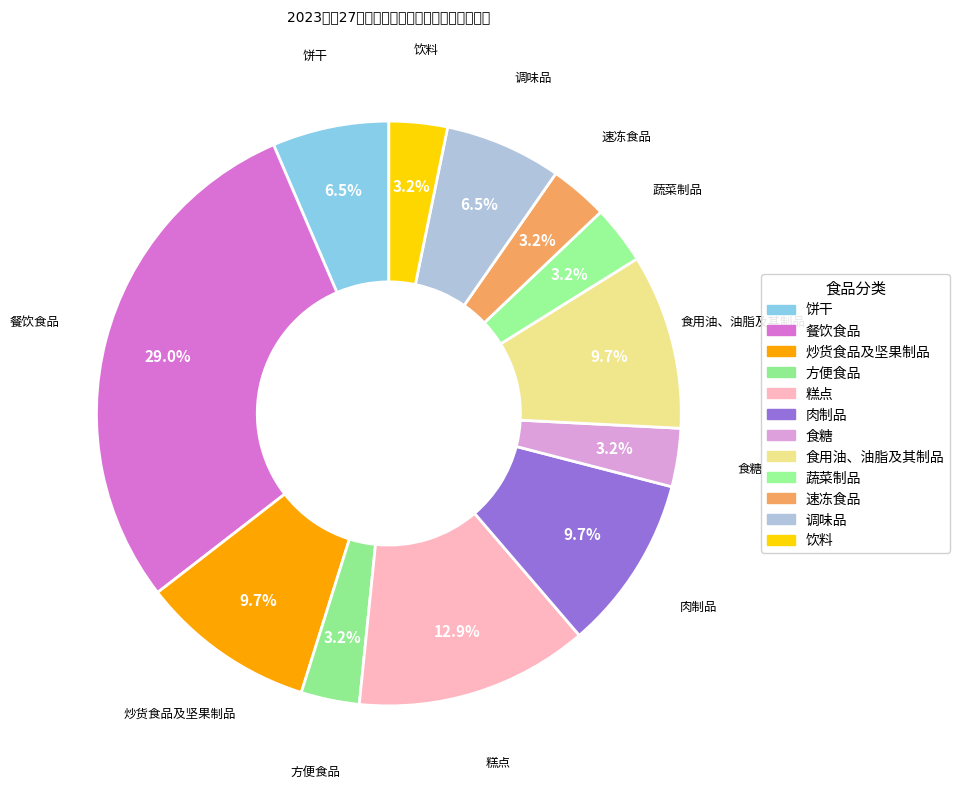

Is it true that 蔬菜制品 is 1% of the pie?

False